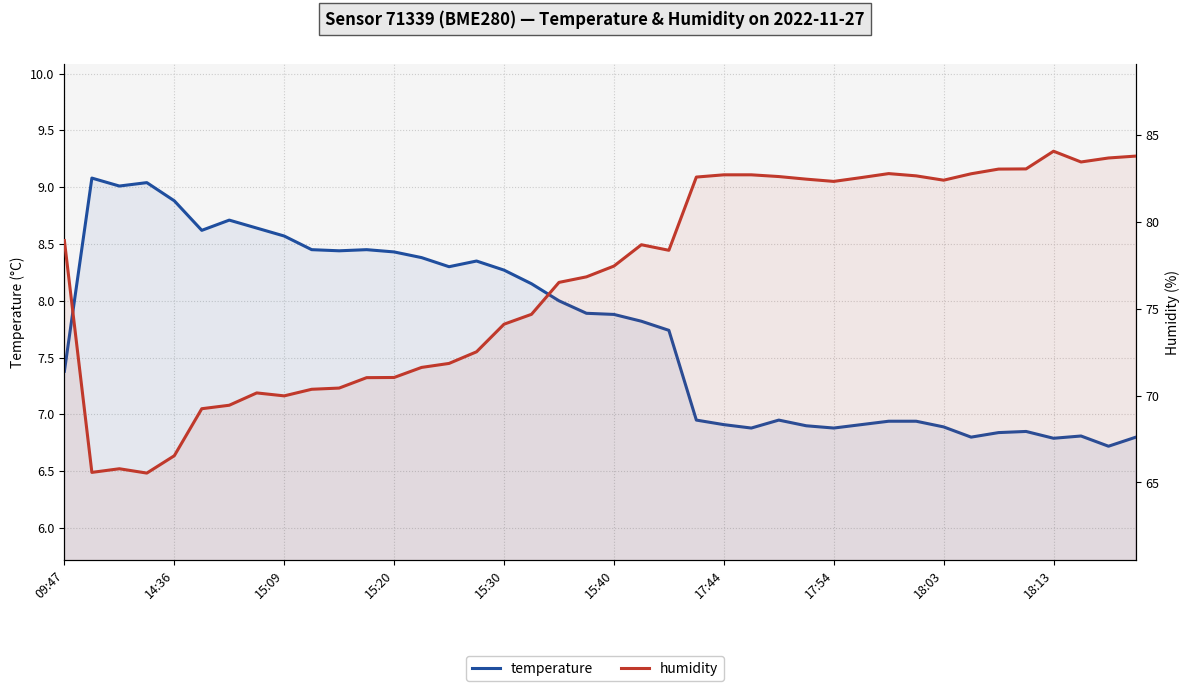

What is the value of the humidity point at the 22nd from the left?

78.7